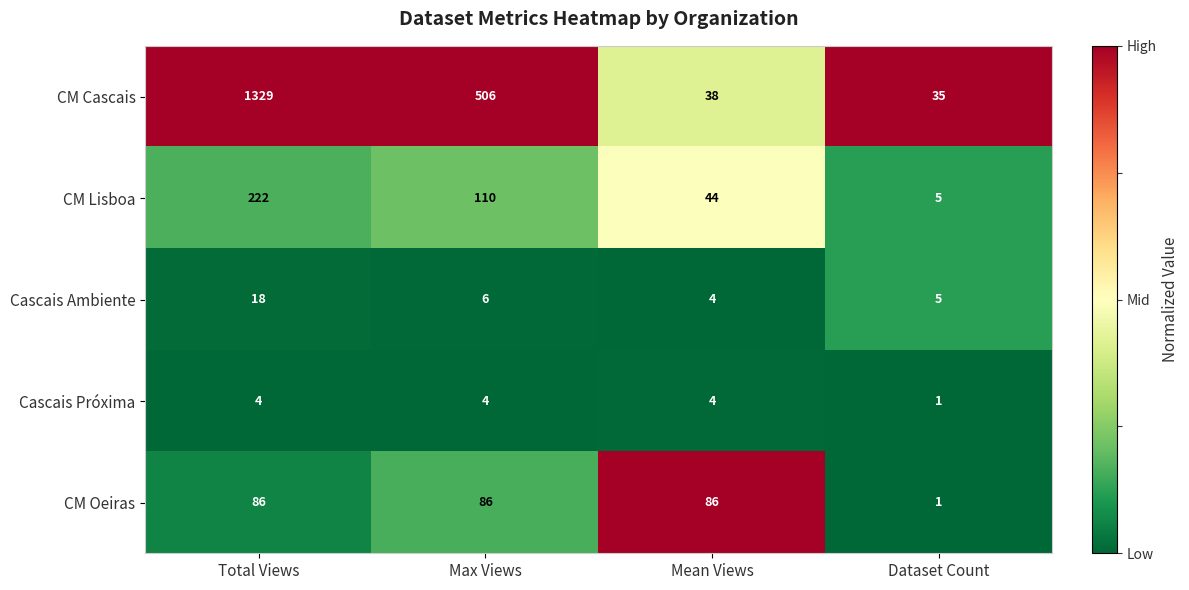

What is the difference between the CM Cascais values at Mean Views and Dataset Count?

3